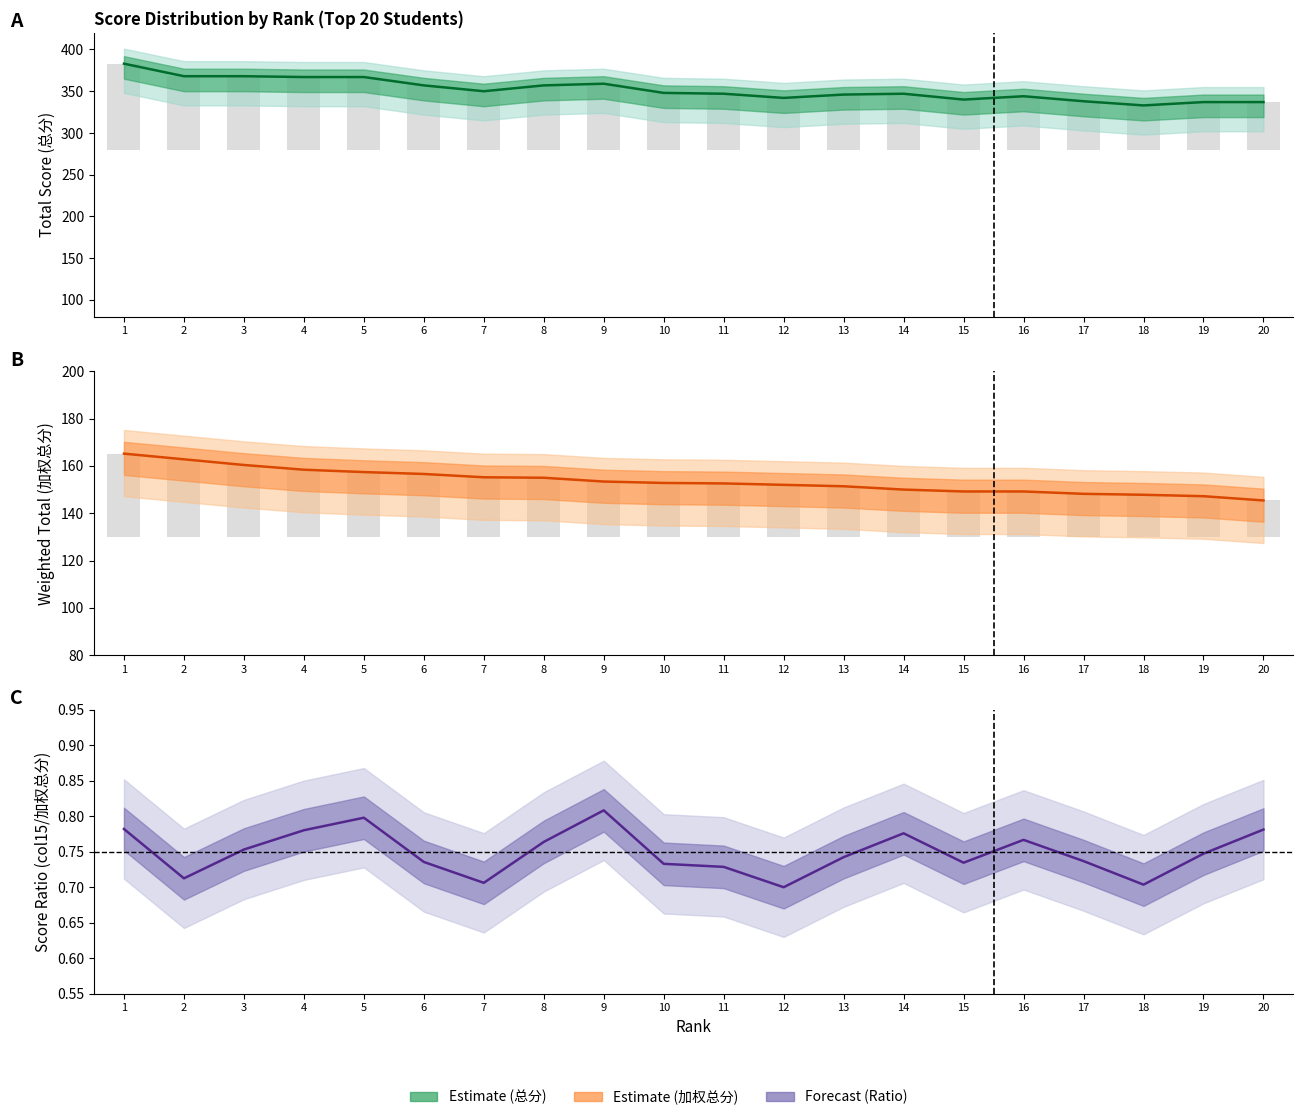

Reading left to right, list all the values displayed in this chart.

总分: 1=383.0	2=368.0	3=368.0	4=367.0	5=367.0	6=357.0	7=350.0	8=357.0	9=359.0	10=348.0	11=347.0	12=342.0	13=346.0	14=347.0	15=340.0	16=344.0	17=338.0	18=333.0	19=337.0	20=337.0
加权总分: 1=165.2	2=162.8	3=160.4	4=158.4	5=157.4	6=156.6	7=155.2	8=155.0	9=153.4	10=152.8	11=152.6	12=152.0	13=151.4	14=150.0	15=149.2	16=149.2	17=148.2	18=147.8	19=147.2	20=145.4
Col15/加权总分: 1=0.8	2=0.7	3=0.8	4=0.8	5=0.8	6=0.7	7=0.7	8=0.8	9=0.8	10=0.7	11=0.7	12=0.7	13=0.7	14=0.8	15=0.7	16=0.8	17=0.7	18=0.7	19=0.7	20=0.8